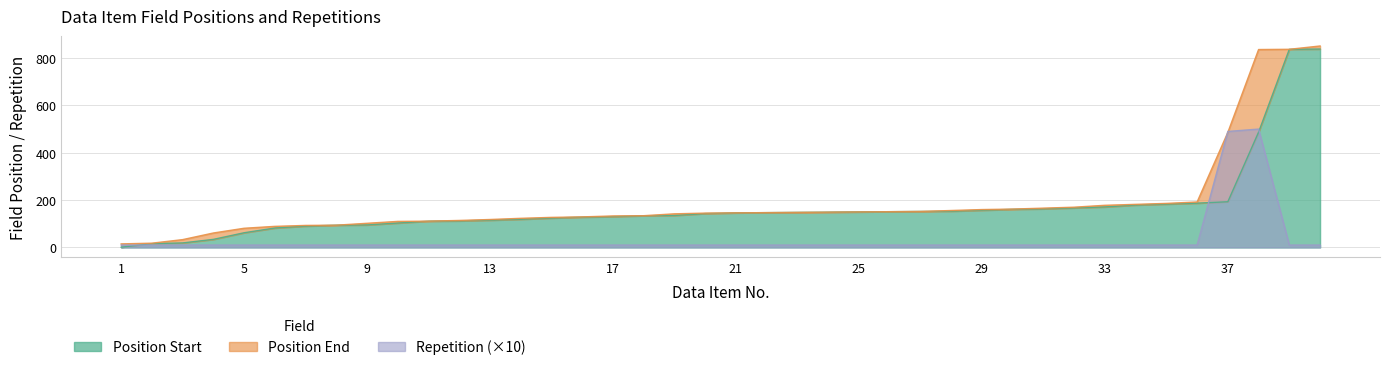

Which series changed the most between 3 and 15?

Position Start